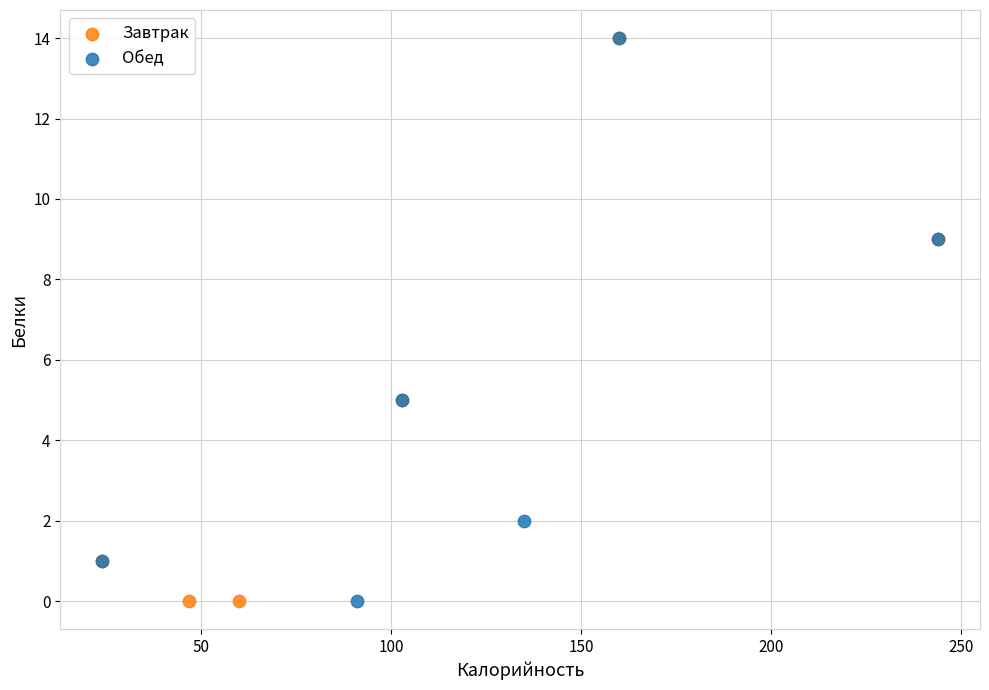

What are all the series names shown in the legend?

Завтрак, Обед